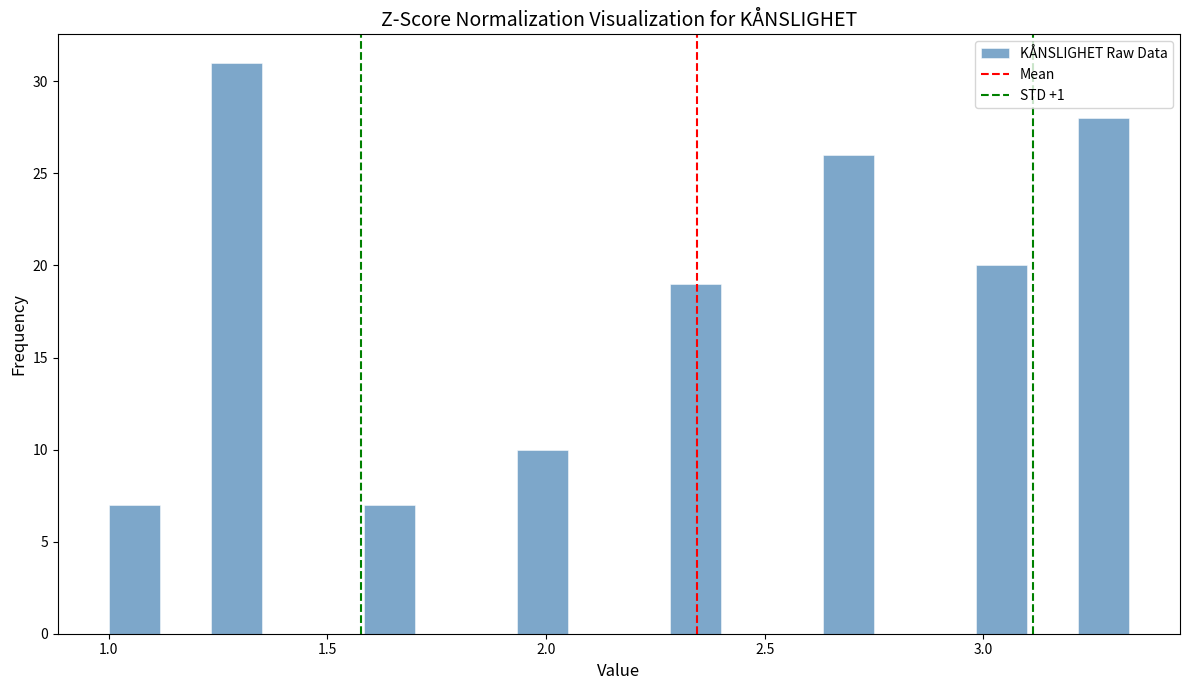

Around what value on the x-axis is the tallest bar? Give the approximate position of its centre, as read against the axis.

1.30